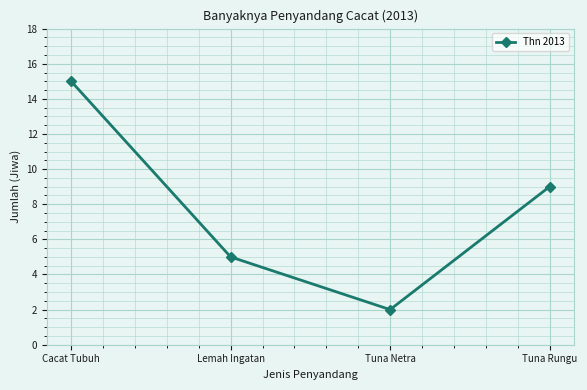

Rank the categories by value from lowest to highest.

Tuna Netra, Lemah Ingatan, Tuna Rungu, Cacat Tubuh